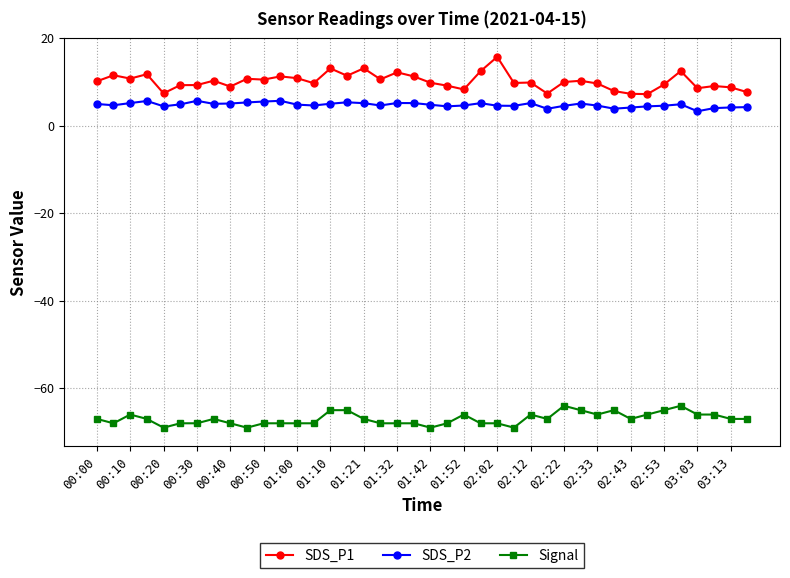

Which series has the largest total across all categories?

SDS_P1